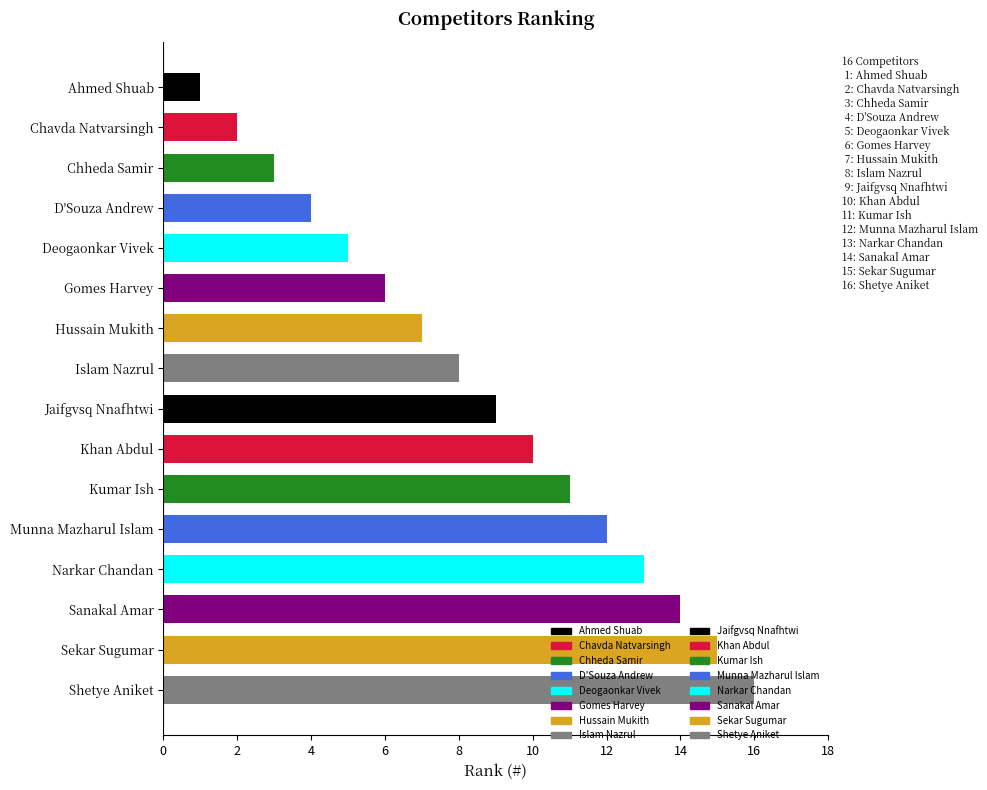

Is it true that the value at D'Souza Andrew is 6?

False